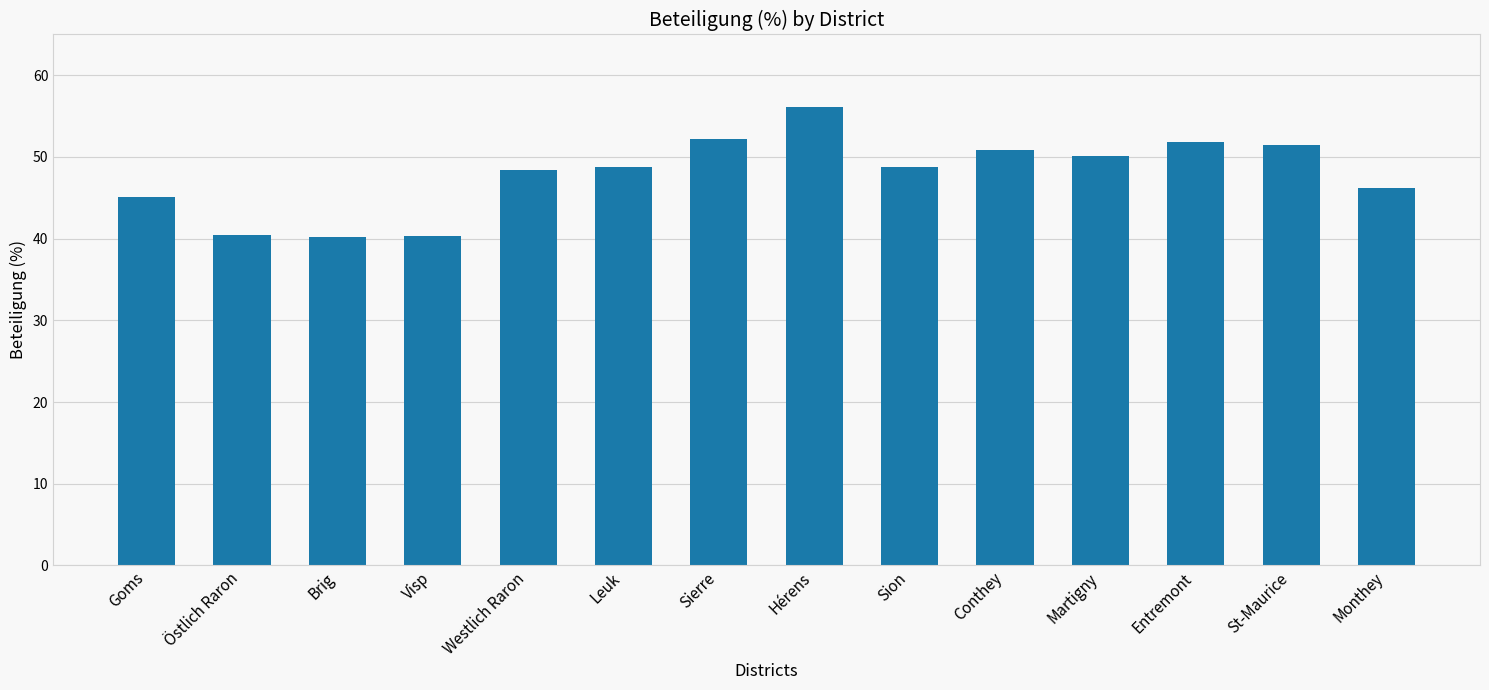

What is the maximum value shown in the chart?

56.2